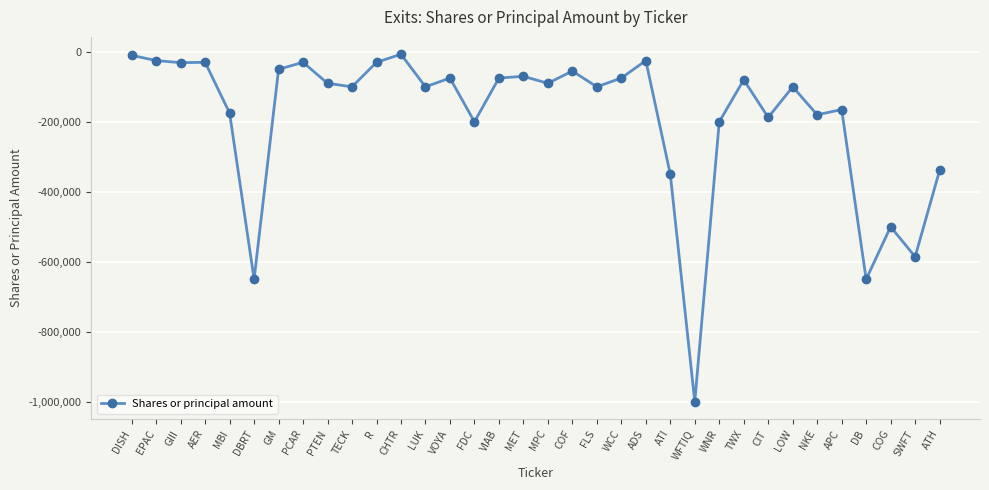

Between ATH and AER, which is larger?

AER